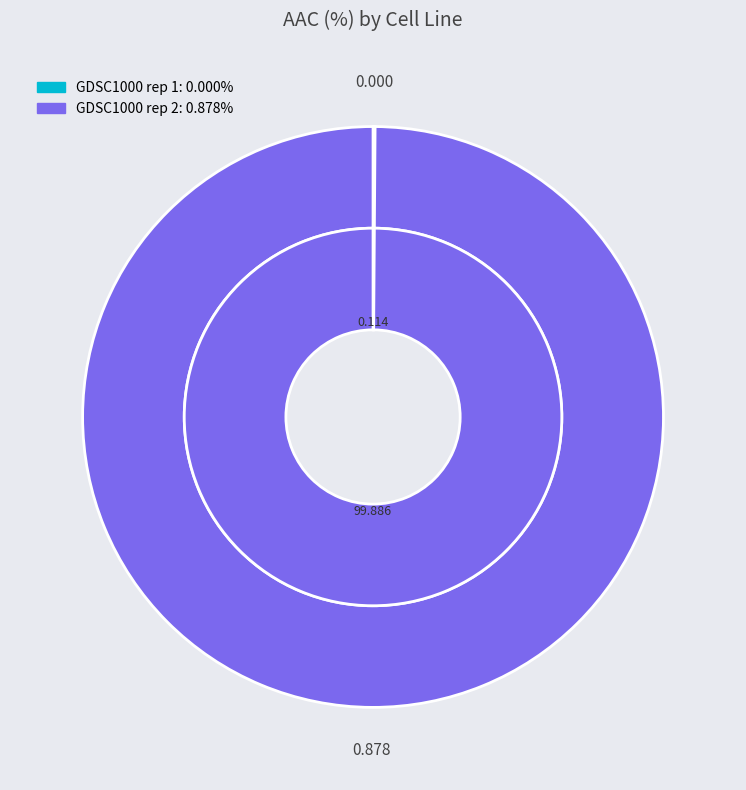

Is it true that GDSC1000 rep 1 is 0% of the pie?

True